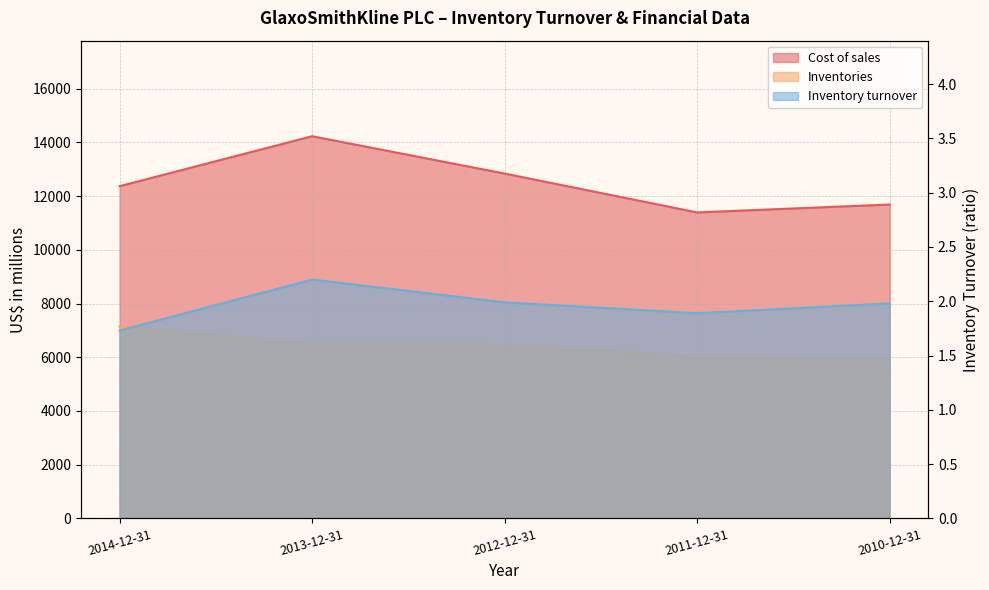

At which category is the sum across all series the highest?

2013-12-31